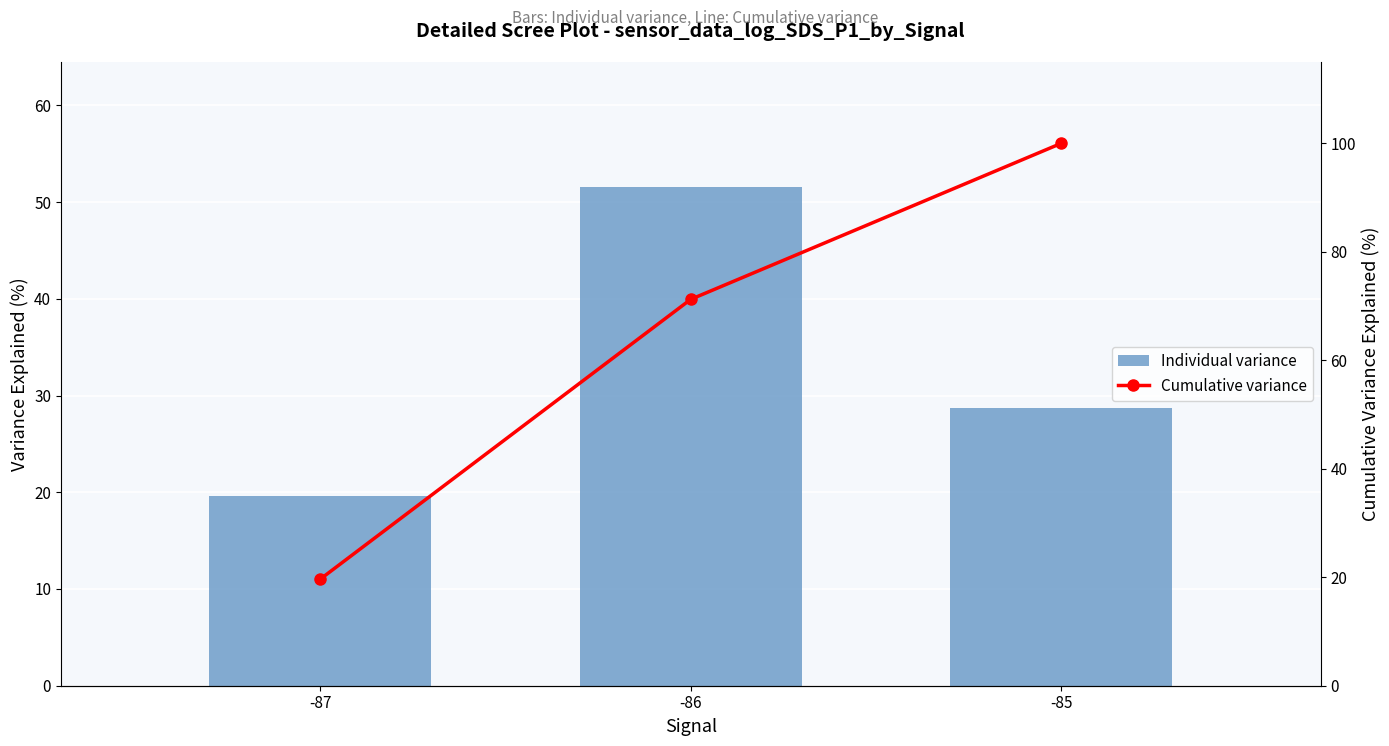

What is the approximate value of Cumulative variance at -87?

19.7